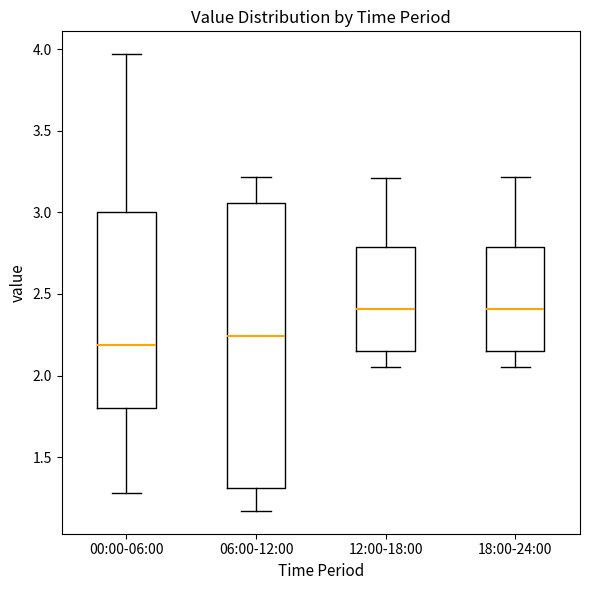

Which box is the tallest, from its lower edge to its upper edge?

06:00-12:00